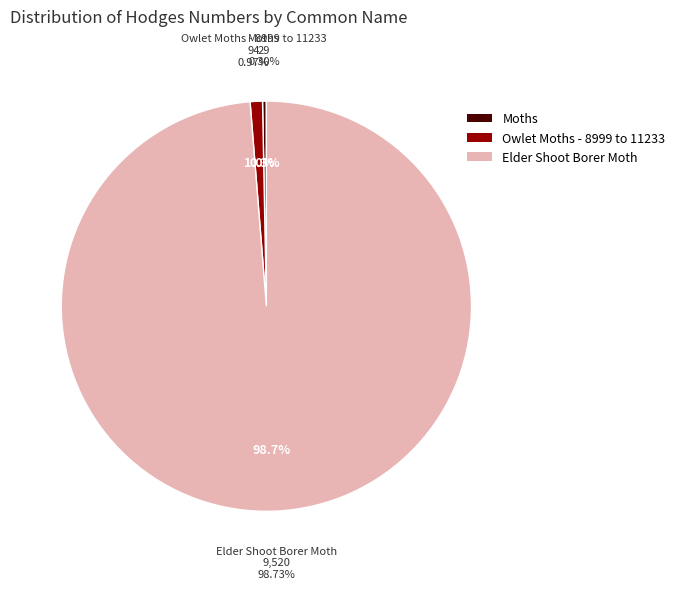

What is the majority slice?

Elder Shoot Borer Moth